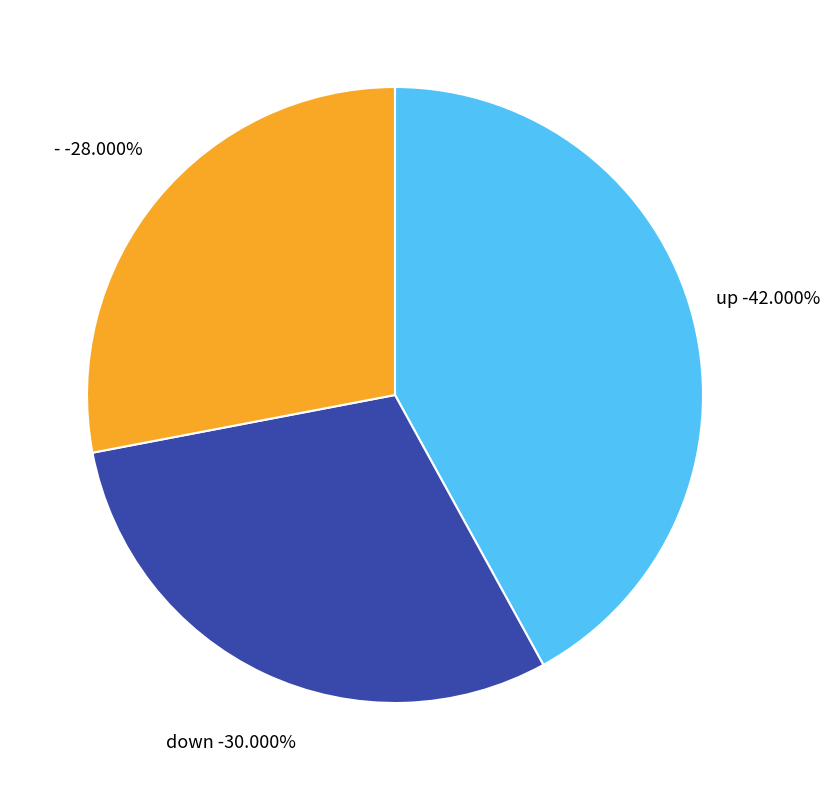

Which has a higher value, up or -?

up